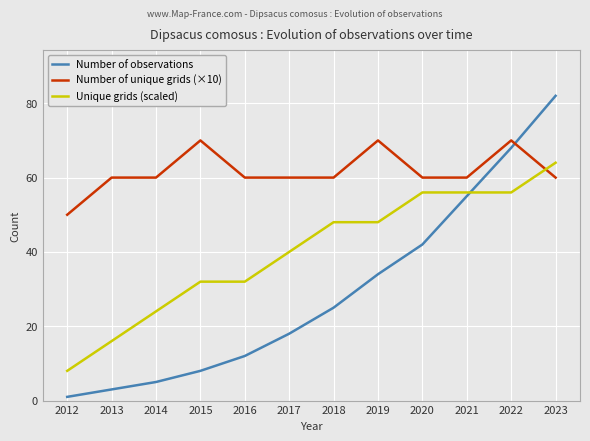

What is the average value of the Unique grids (scaled) series?

40